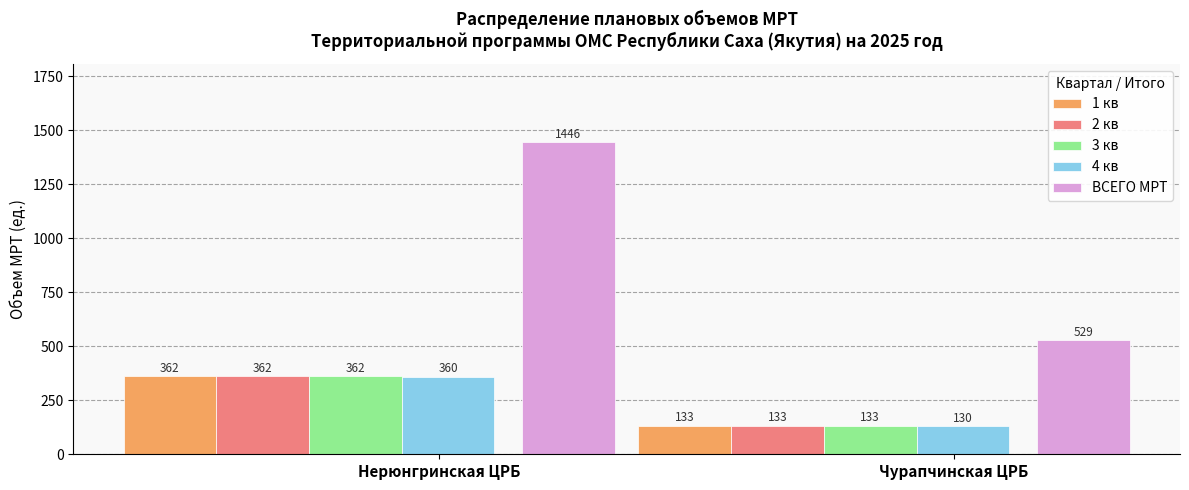

Reading left to right, transcribe all the data shown in this chart.

1 кв: 362	133
2 кв: 362	133
3 кв: 362	133
4 кв: 360	130
ВСЕГО МРТ: 1446	529